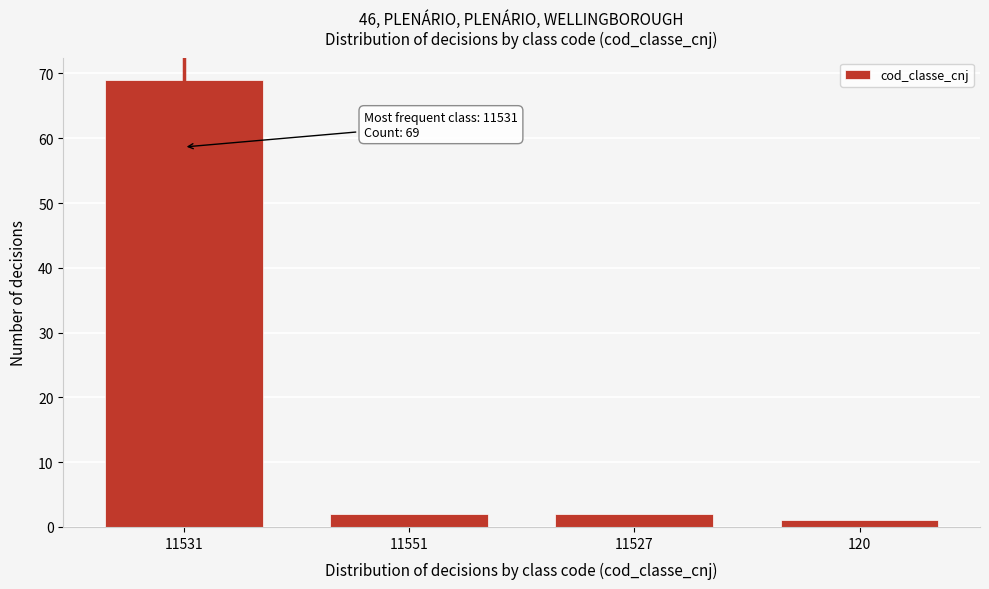

Reading left to right, what are all the values shown in this chart?

11531=69	11551=2	11527=2	120=1